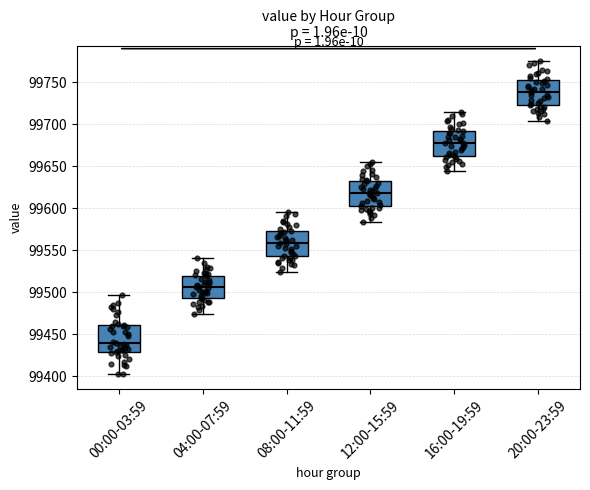

Reading left to right, read every box against the y-axis: the position of its median line, the range the box covers, and the ends of its whiskers. The values are not printed on the chart, so give them approximately, as read against the axis.

00:00-03:59: median 99440, box 99430 to 99460, whiskers 99405 to 99495
04:00-07:59: median 99505, box 99495 to 99520, whiskers 99475 to 99540
08:00-11:59: median 99560, box 99540 to 99570, whiskers 99525 to 99595
12:00-15:59: median 99620, box 99600 to 99630, whiskers 99585 to 99655
16:00-19:59: median 99680, box 99660 to 99690, whiskers 99645 to 99715
20:00-23:59: median 99740, box 99720 to 99750, whiskers 99705 to 99775